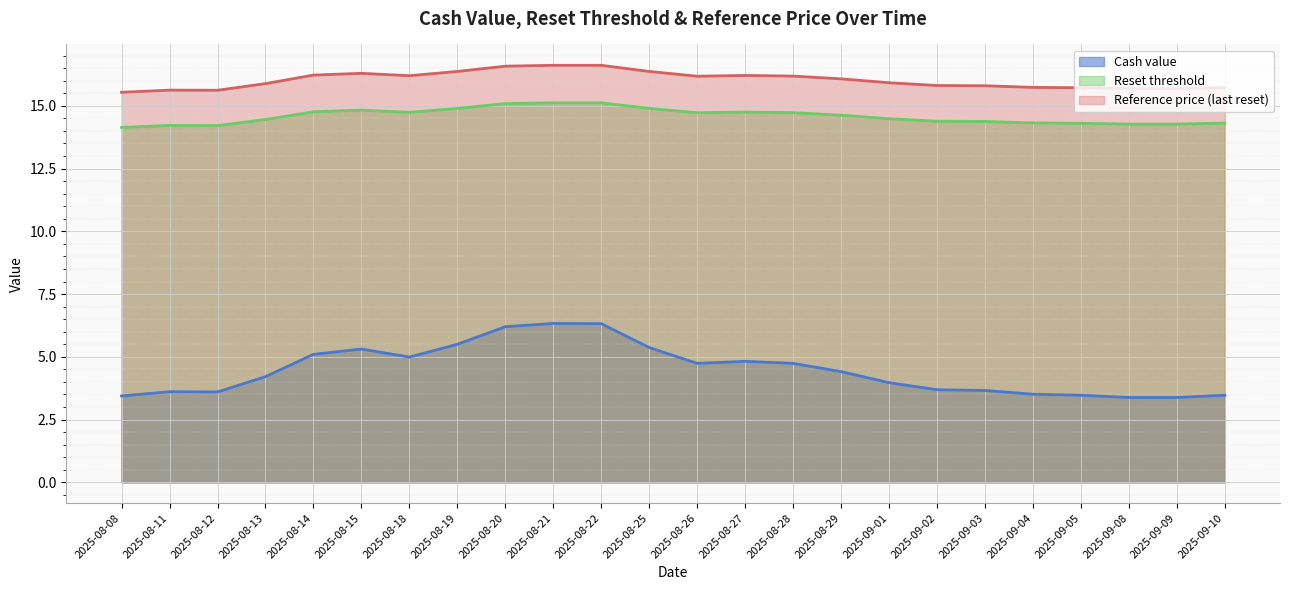

Reading left to right, extract all data points from this chart.

Cash value: 3.4	3.6	3.6	4.2	5.1	5.3	5.0	5.5	6.2	6.3	6.3	5.4	4.7	4.8	4.7	4.4	4.0	3.7	3.7	3.5	3.5	3.4	3.4	3.5
Reset threshold: 14.1	14.2	14.2	14.5	14.8	14.8	14.7	14.9	15.1	15.1	15.1	14.9	14.7	14.8	14.7	14.6	14.5	14.4	14.4	14.3	14.3	14.3	14.3	14.3
Reference price (last reset): 15.5	15.6	15.6	15.9	16.2	16.3	16.2	16.4	16.6	16.6	16.6	16.4	16.2	16.2	16.2	16.1	15.9	15.8	15.8	15.7	15.7	15.7	15.7	15.7